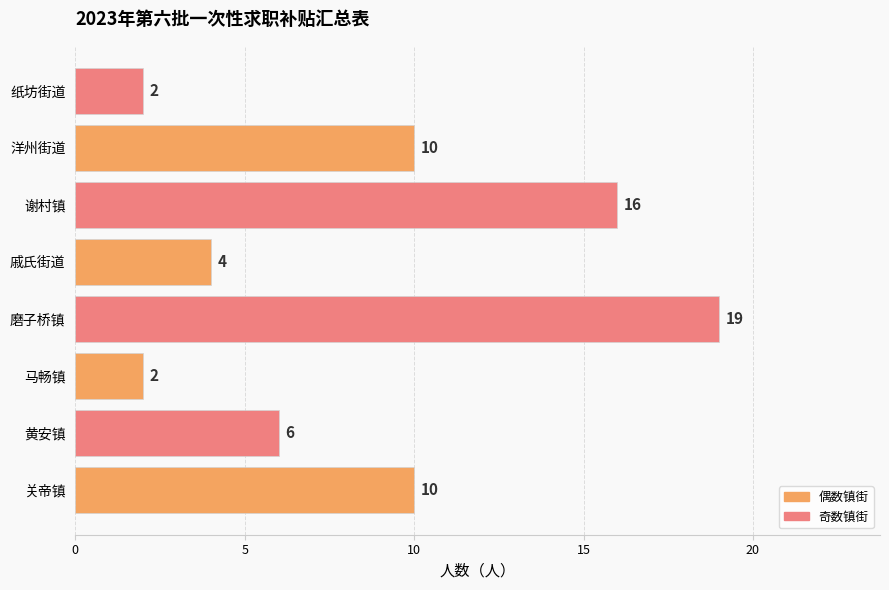

True or false: the data shows 5 at 关帝镇.

False